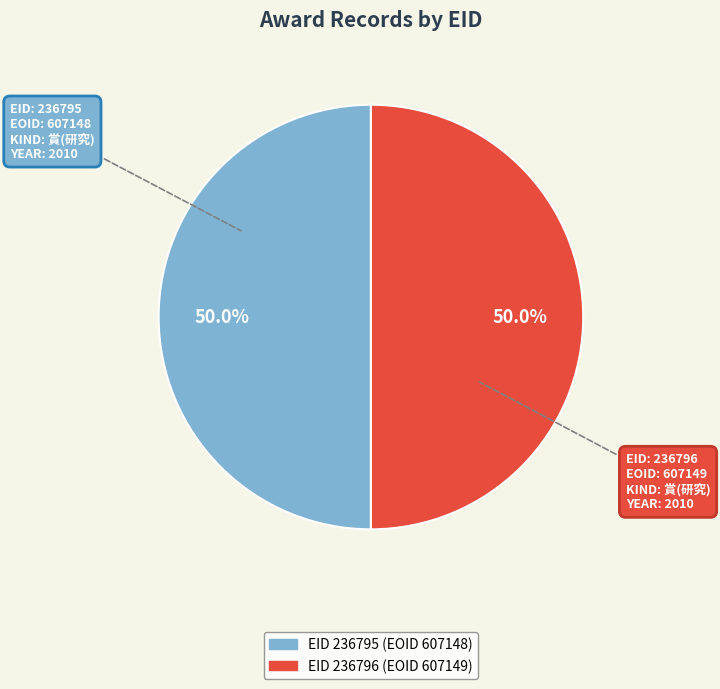

How many slices are in this pie chart?

2